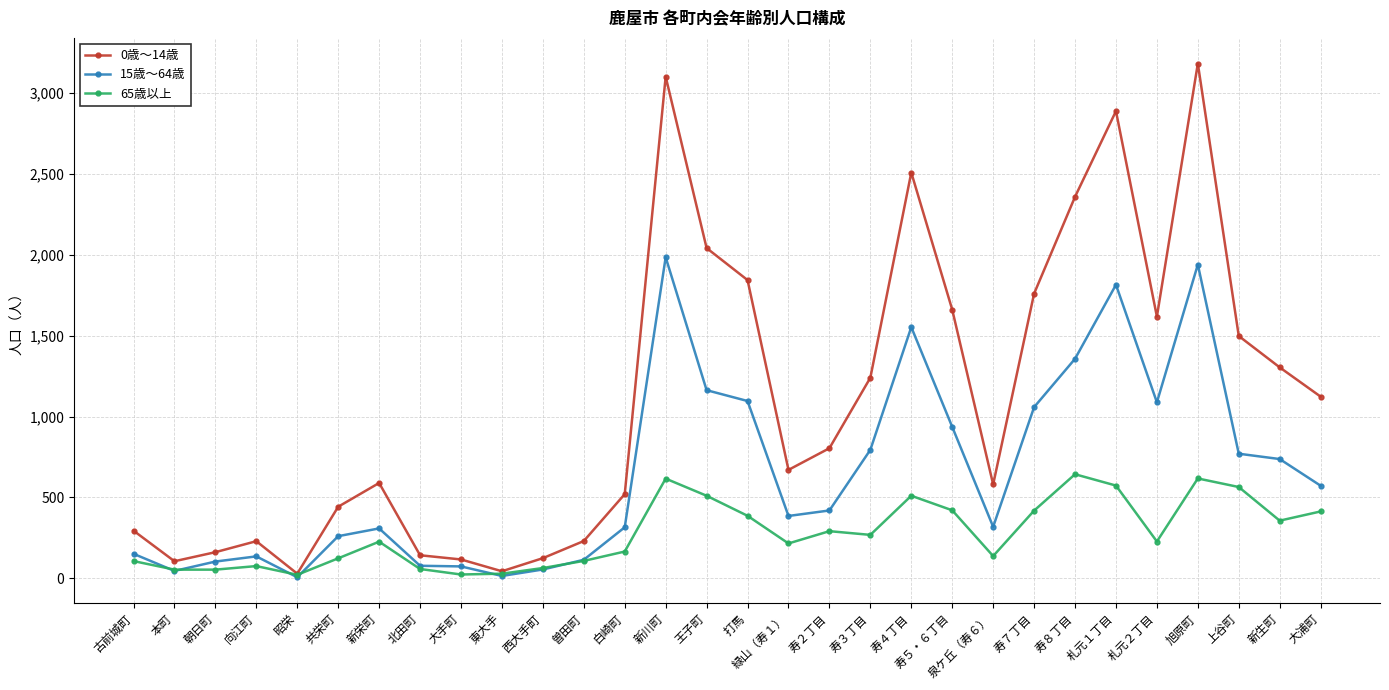

What is the maximum value shown in the chart?

3183